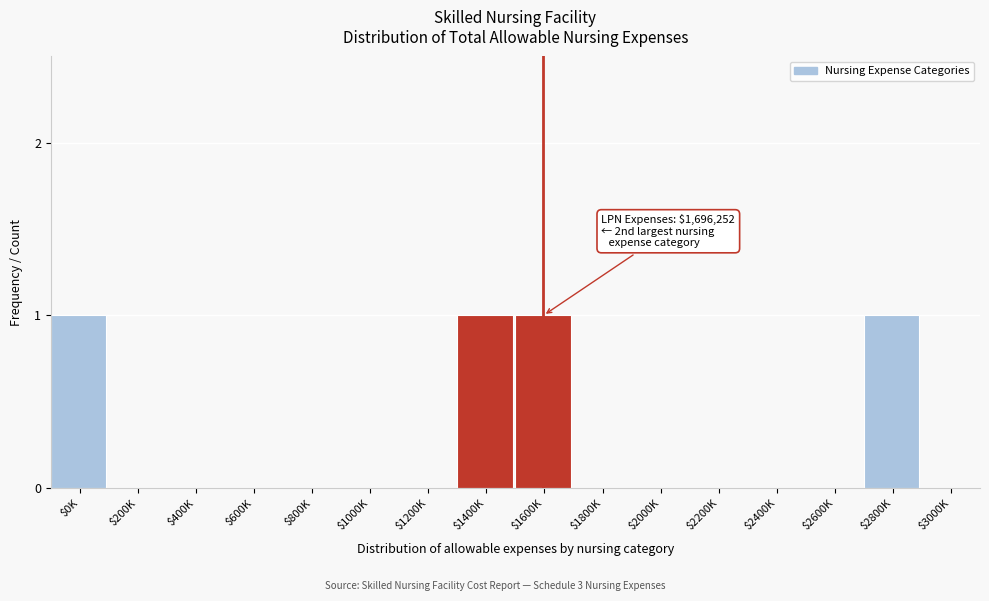

The chart shows a value of 0 at $400K. True or false?

True